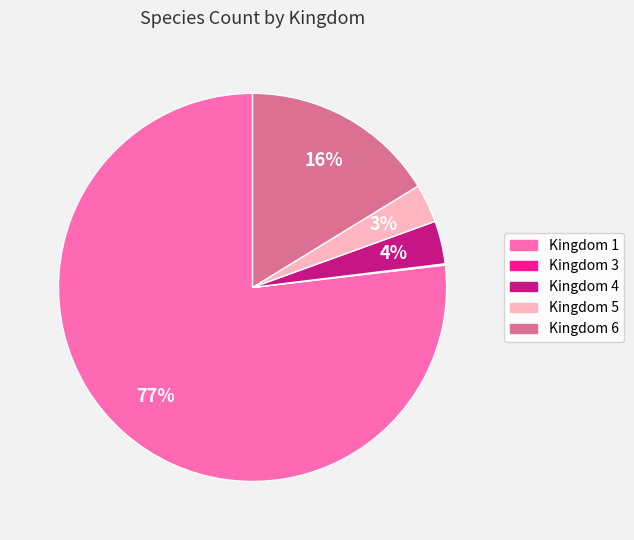

To the nearest percent, what is the average slice percentage?

20%